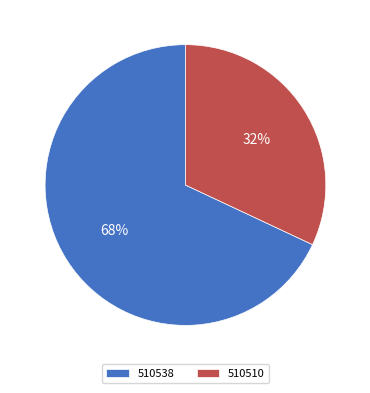

The 510538 slice represents 68% of the pie. True or false?

True